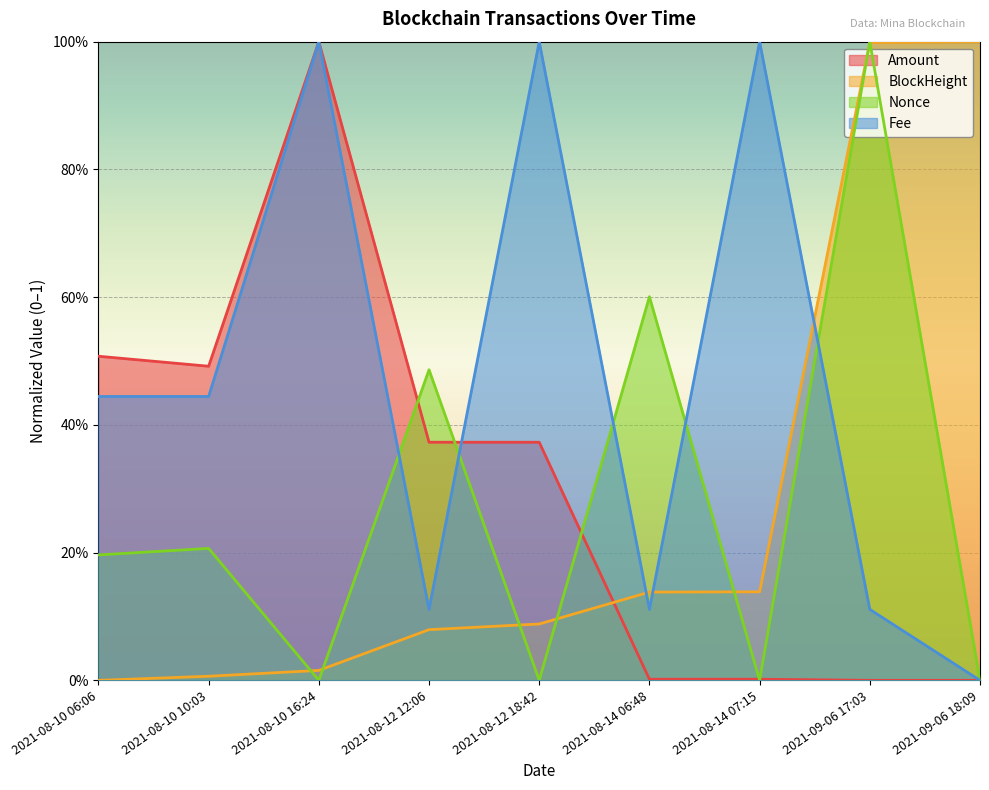

Which category has the highest value across all series?

2021-08-10 16:24